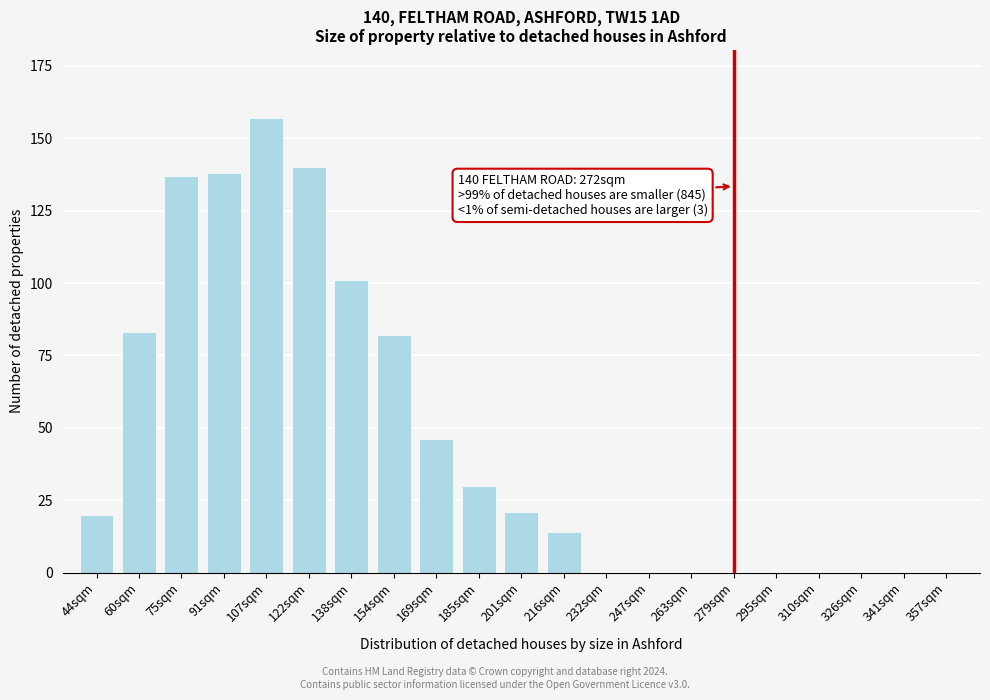

Reading right to left, transcribe all the data shown in this chart.

357sqm=0	341sqm=0	326sqm=0	310sqm=0	295sqm=0	279sqm=0	263sqm=0	247sqm=0	232sqm=0	216sqm=14	201sqm=21	185sqm=30	169sqm=46	154sqm=82	138sqm=101	122sqm=140	107sqm=157	91sqm=138	75sqm=137	60sqm=83	44sqm=20